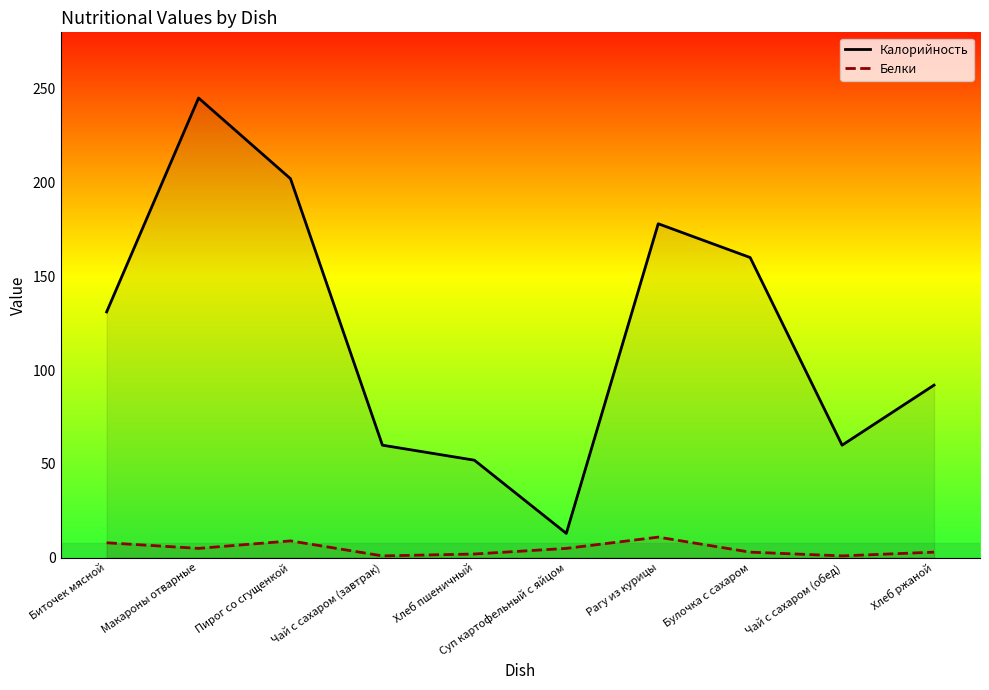

Between Булочка с сахаром and Чай с сахаром (обед), which series saw the biggest shift?

Калорийность